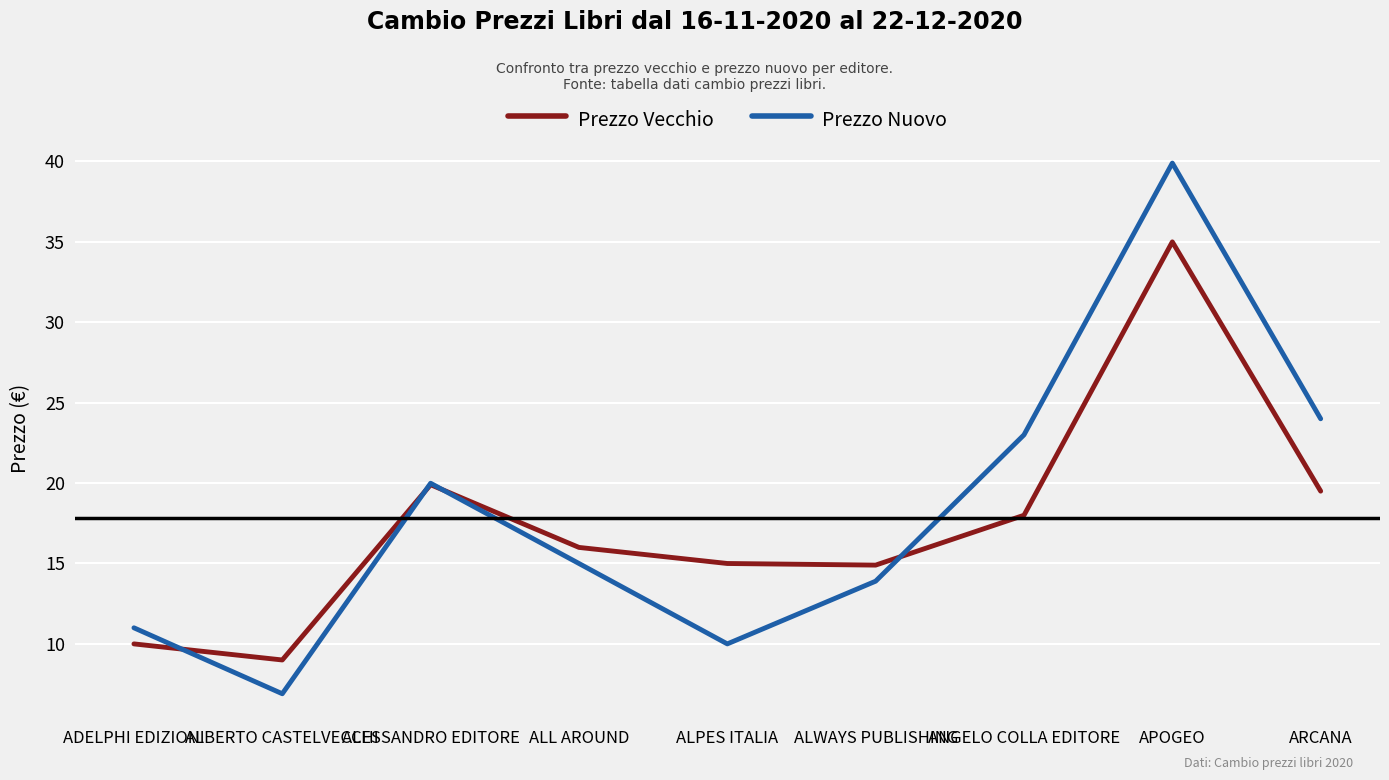

Rank the categories by Prezzo Nuovo value from highest to lowest.

APOGEO, ARCANA, ANGELO COLLA EDITORE, ALESSANDRO EDITORE, ALL AROUND, ALWAYS PUBLISHING, ADELPHI EDIZIONI, ALPES ITALIA, ALBERTO CASTELVECCHI